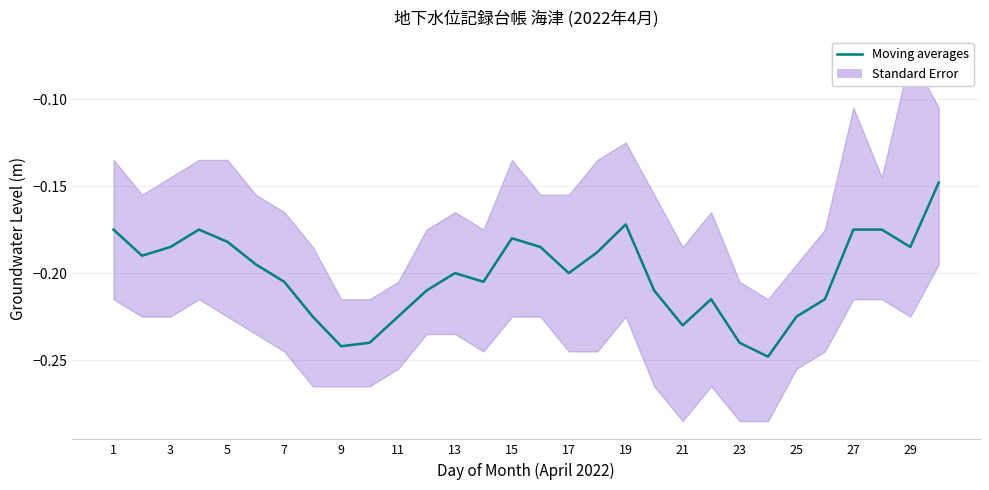

Count the number of categories in the chart.

30